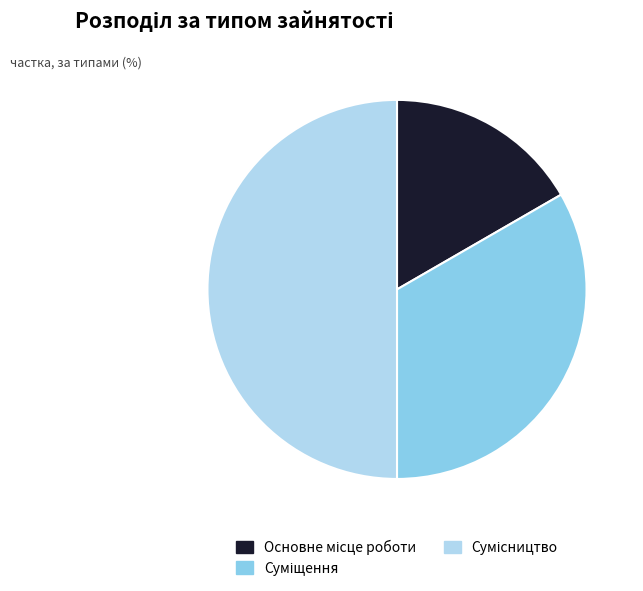

What is the largest slice in the pie chart?

Сумісництво